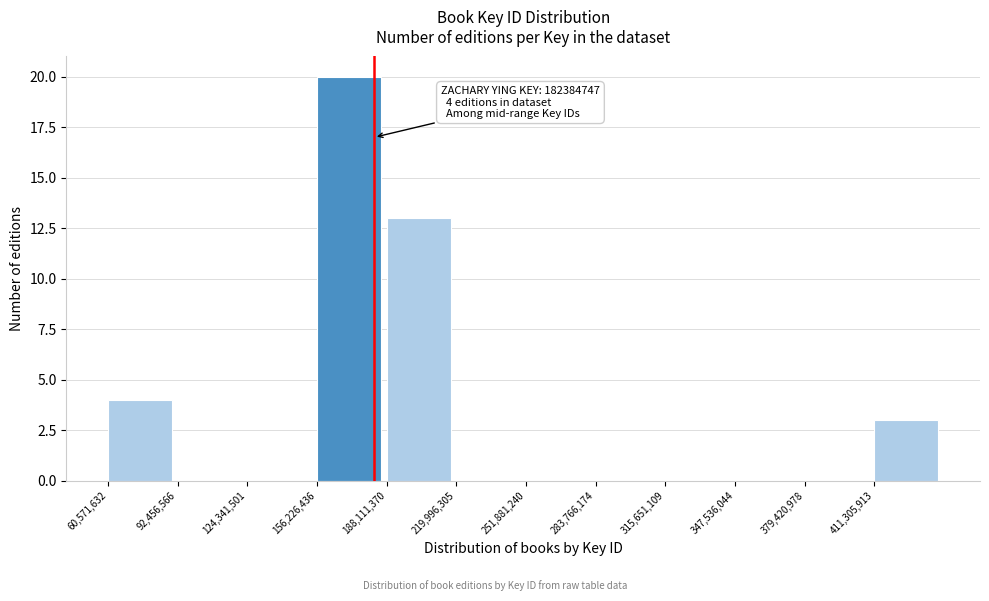

Which range on the x-axis has the tallest bar?

155000000 to 190000000